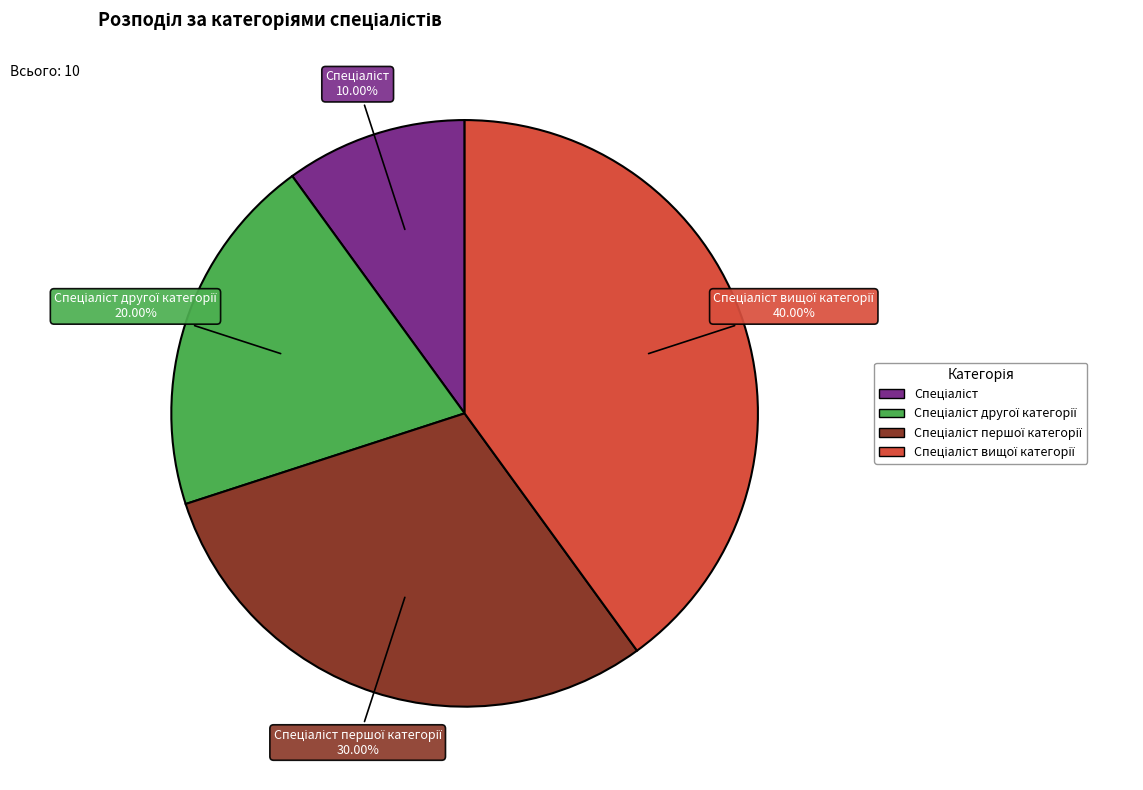

Is there any slice that represents more than half of the pie?

No